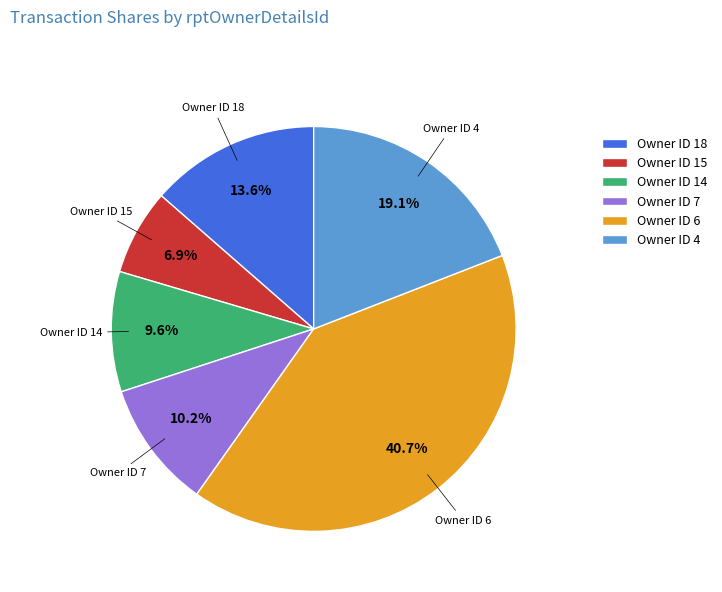

Which slice is the smallest?

Owner ID 15